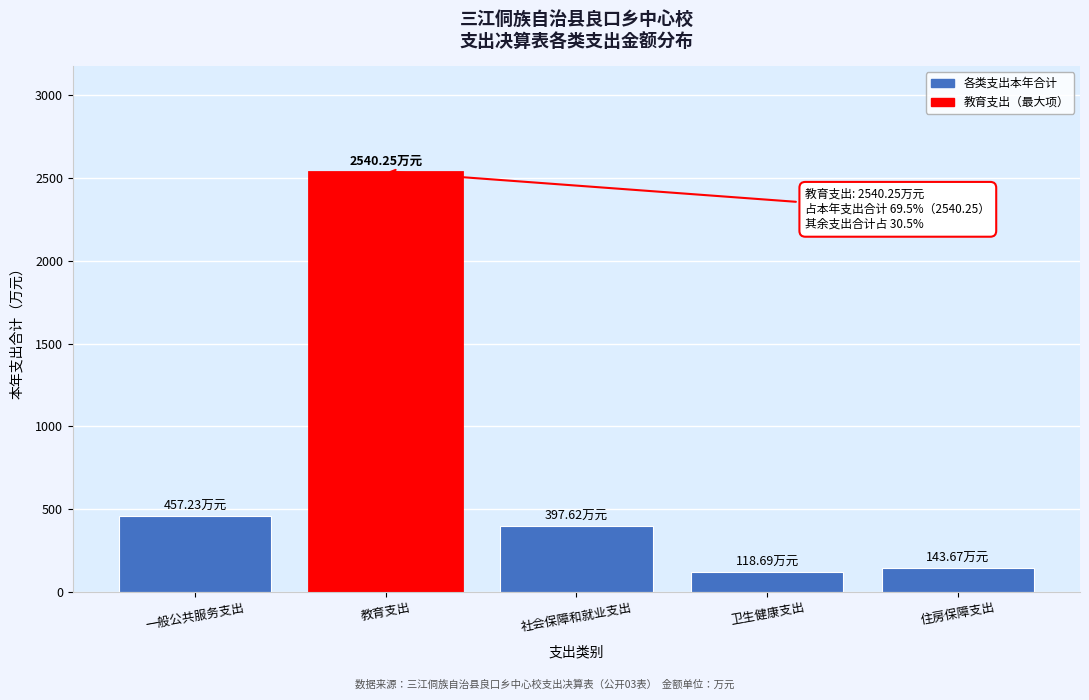

Where is the data nearest to the value 1329?

一般公共服务支出